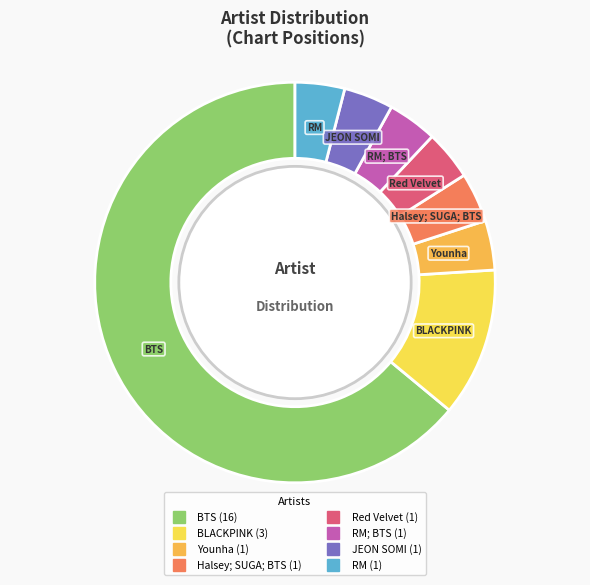

How many segments does this pie chart have?

8